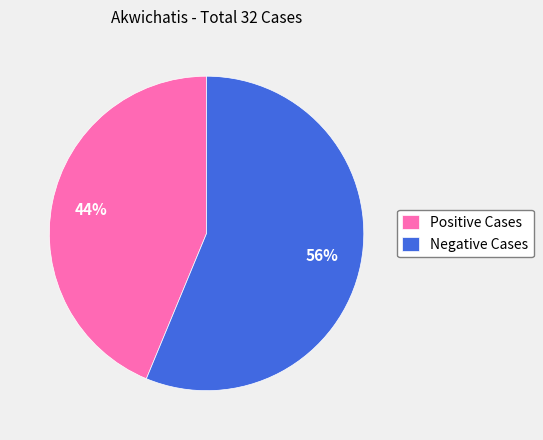

Does Negative Cases account for over 50% of the chart?

Yes